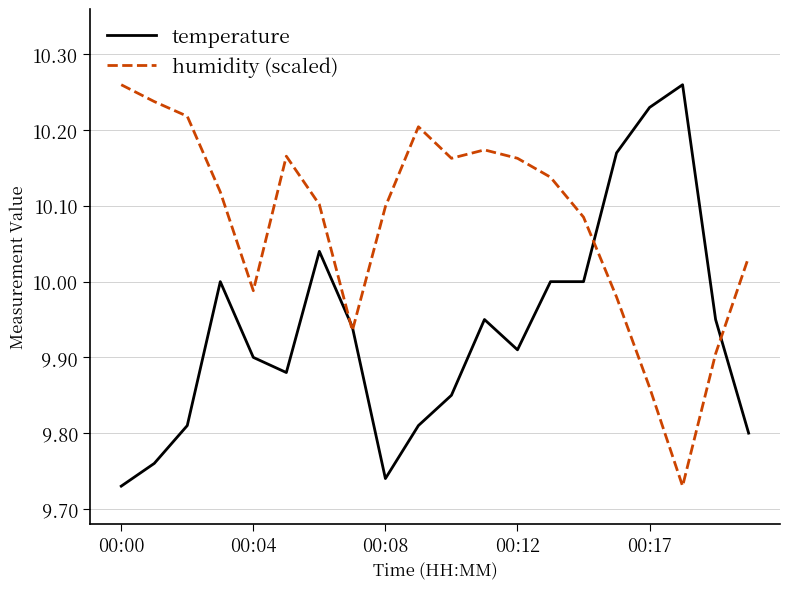

Which series has the largest total across all categories?

humidity (scaled)